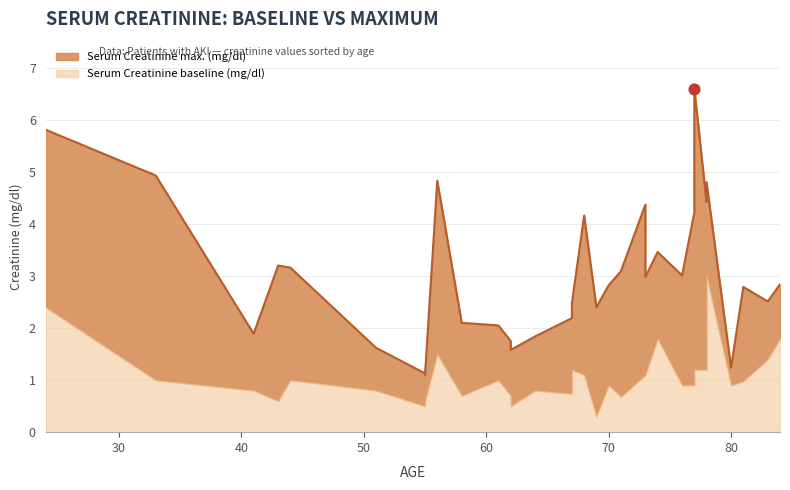

What are all the series names shown in the legend?

Serum Creatinine baseline (mg/dl), Serum Creatinine max. (mg/dl)